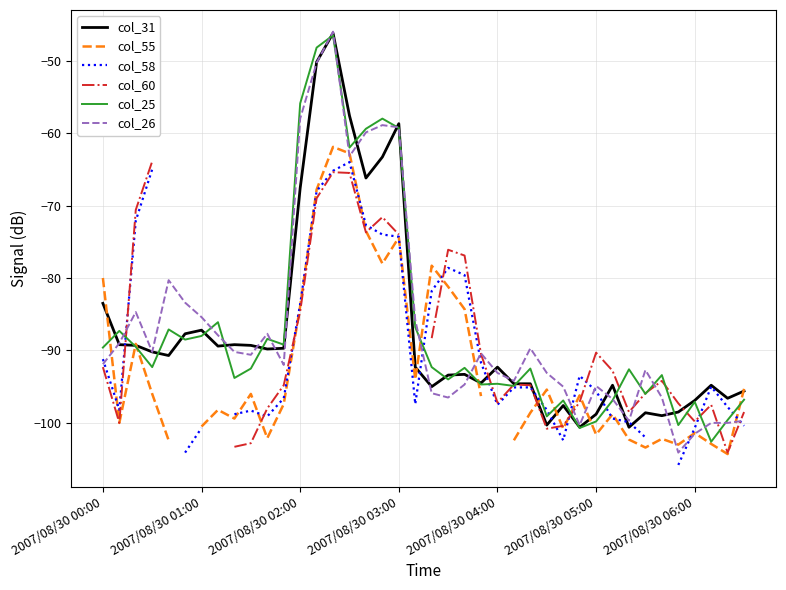

What is the lowest value of the col_25 series?

-102.6